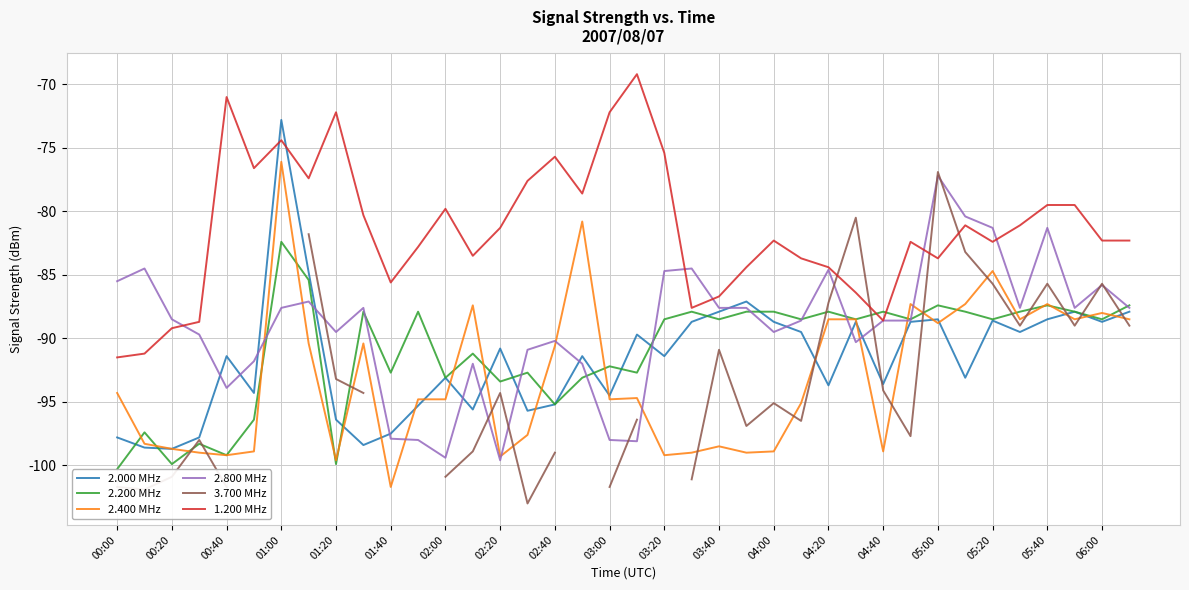

How many lines are shown in the chart?

6